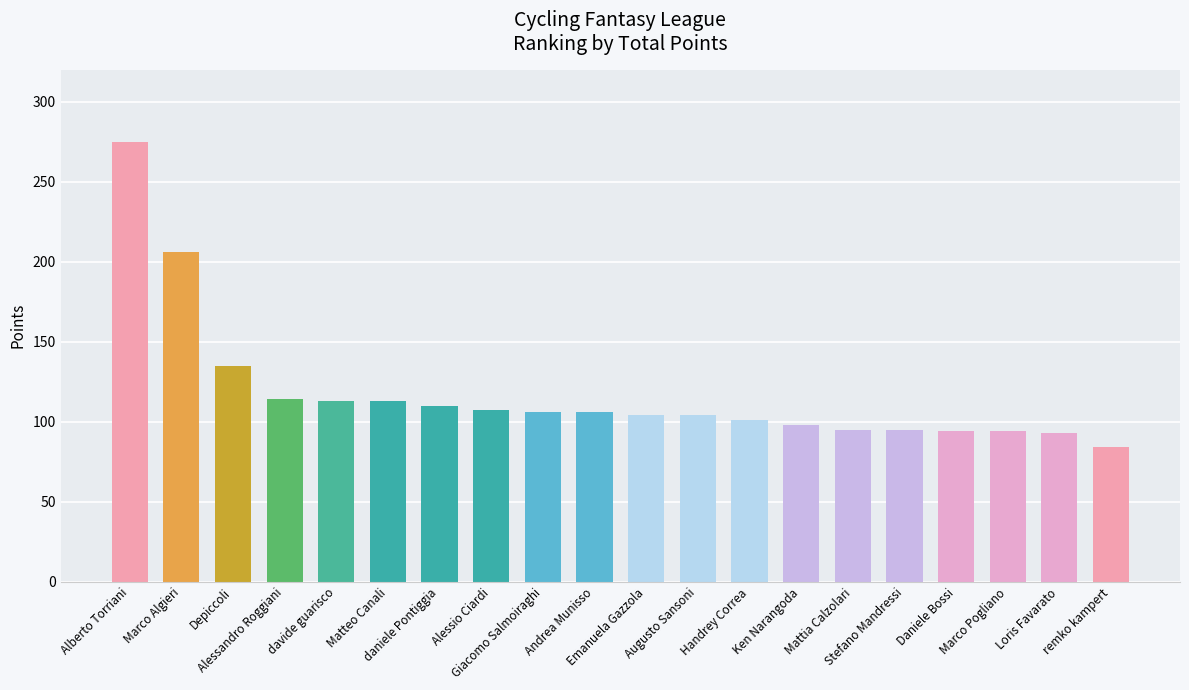

What is the smallest value displayed?

84